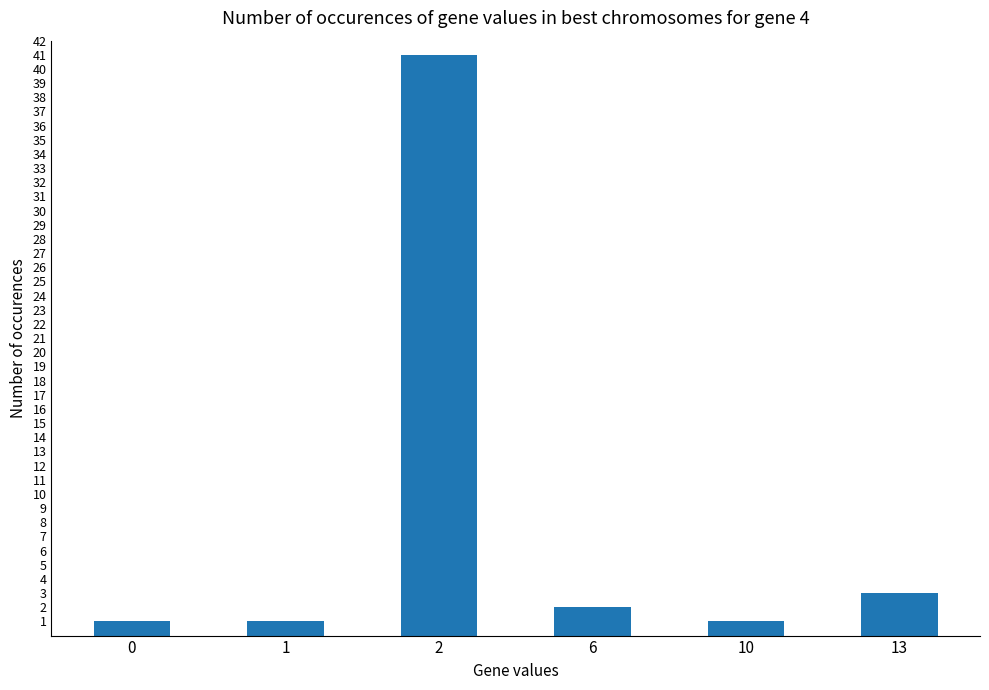

At which category does the chart reach its peak across all series?

2